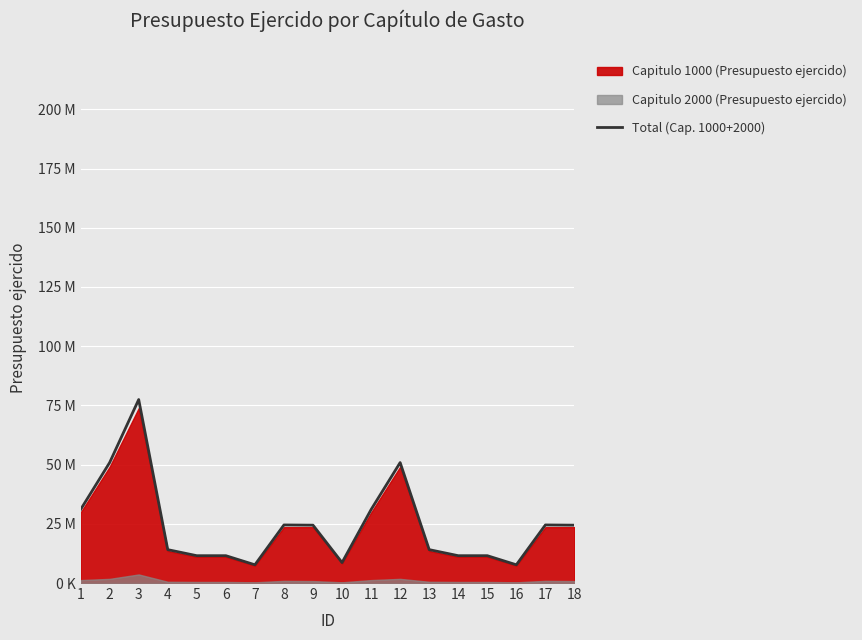

Where does the data first go above 24428887?

1